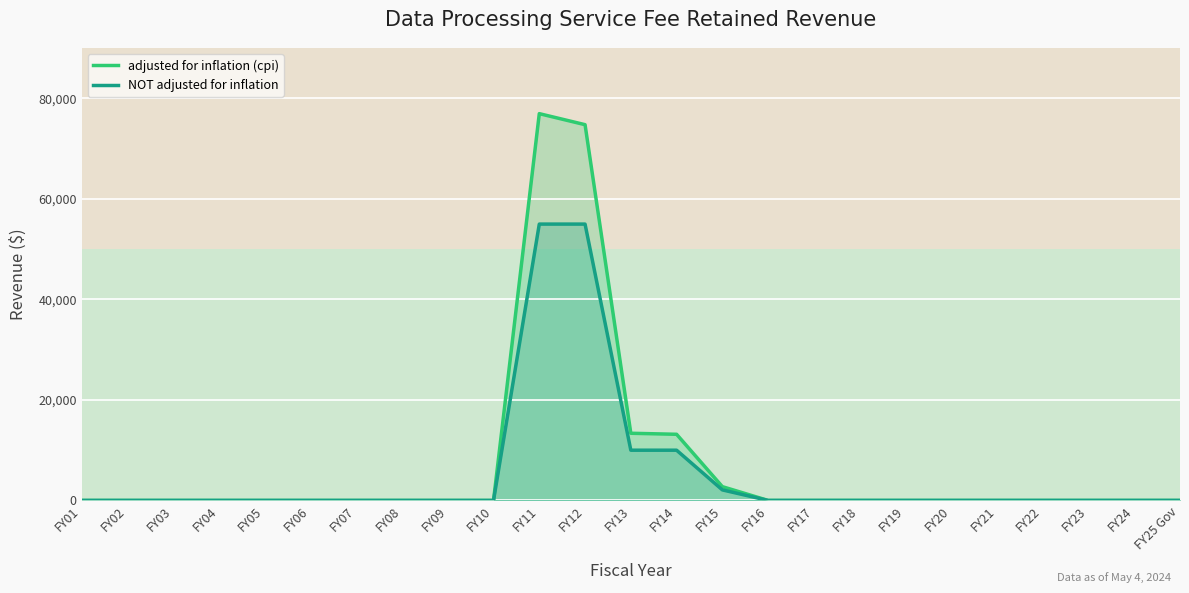

At how many categories does at least one series exceed 18024?

2